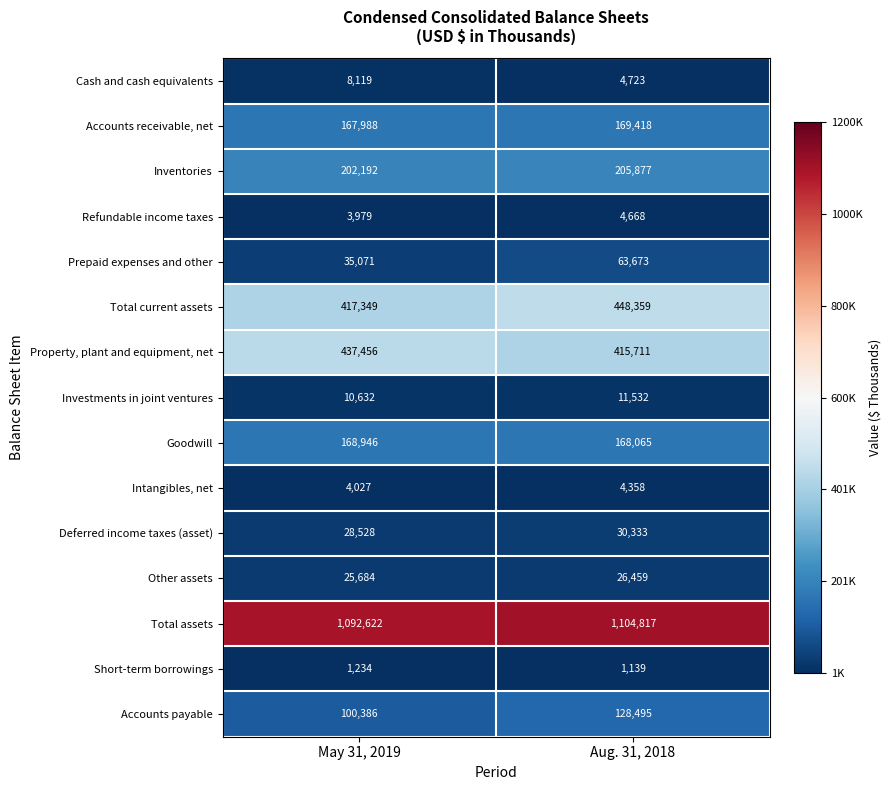

Reading left to right, transcribe all the data shown in this chart.

Cash and cash equivalents: 8119	4723
Accounts receivable, net: 167988	169418
Inventories: 202192	205877
Refundable income taxes: 3979	4668
Prepaid expenses and other: 35071	63673
Total current assets: 417349	448359
Property, plant and equipment, net: 437456	415711
Investments in joint ventures: 10632	11532
Goodwill: 168946	168065
Intangibles, net: 4027	4358
Deferred income taxes (asset): 28528	30333
Other assets: 25684	26459
Total assets: 1092622	1104817
Short-term borrowings: 1234	1139
Accounts payable: 100386	128495